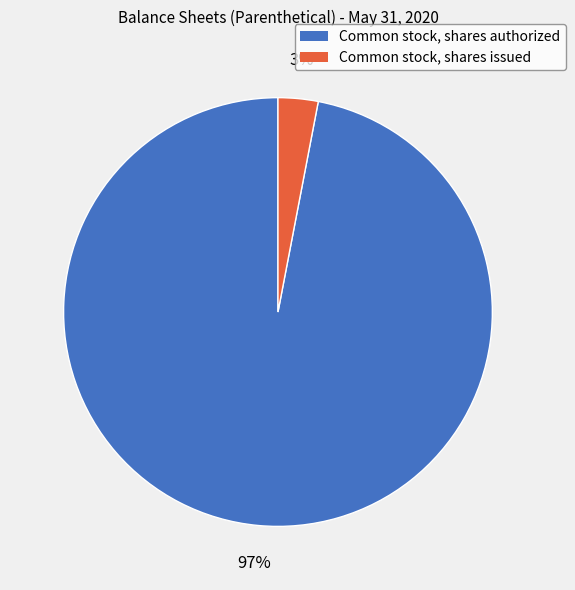

To the nearest percent, what is the difference between the largest and smallest slice percentages?

94%